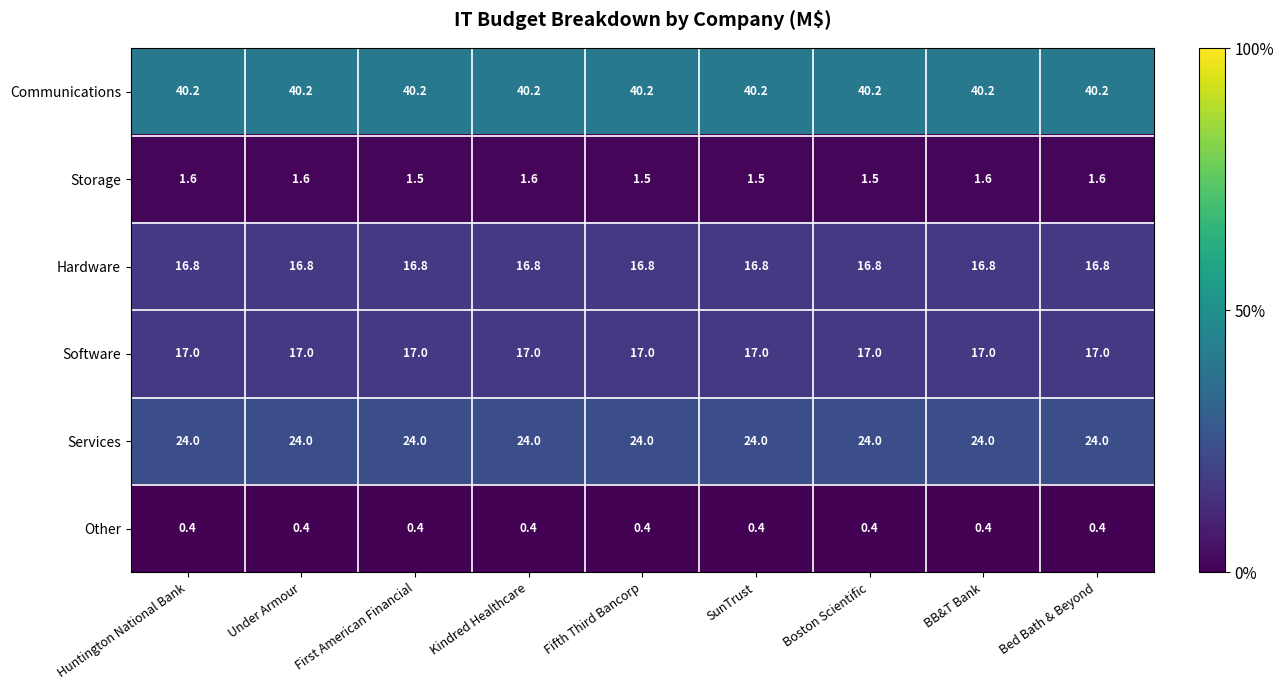

What is the average value of the Other series?

0.4